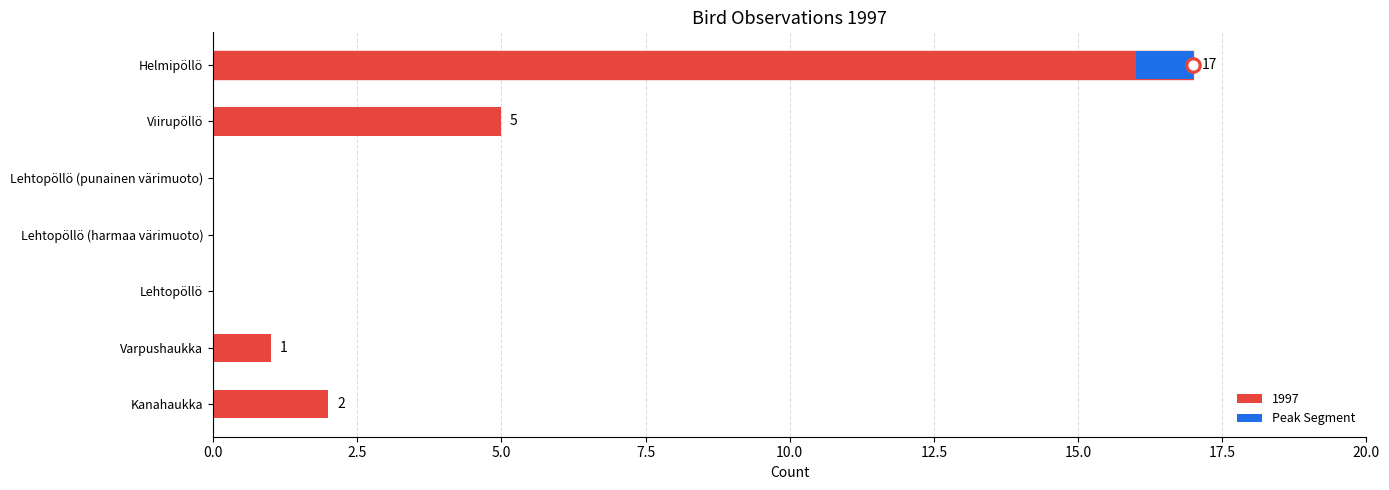

What is the change in value from Varpushaukka to Helmipöllö?

+16